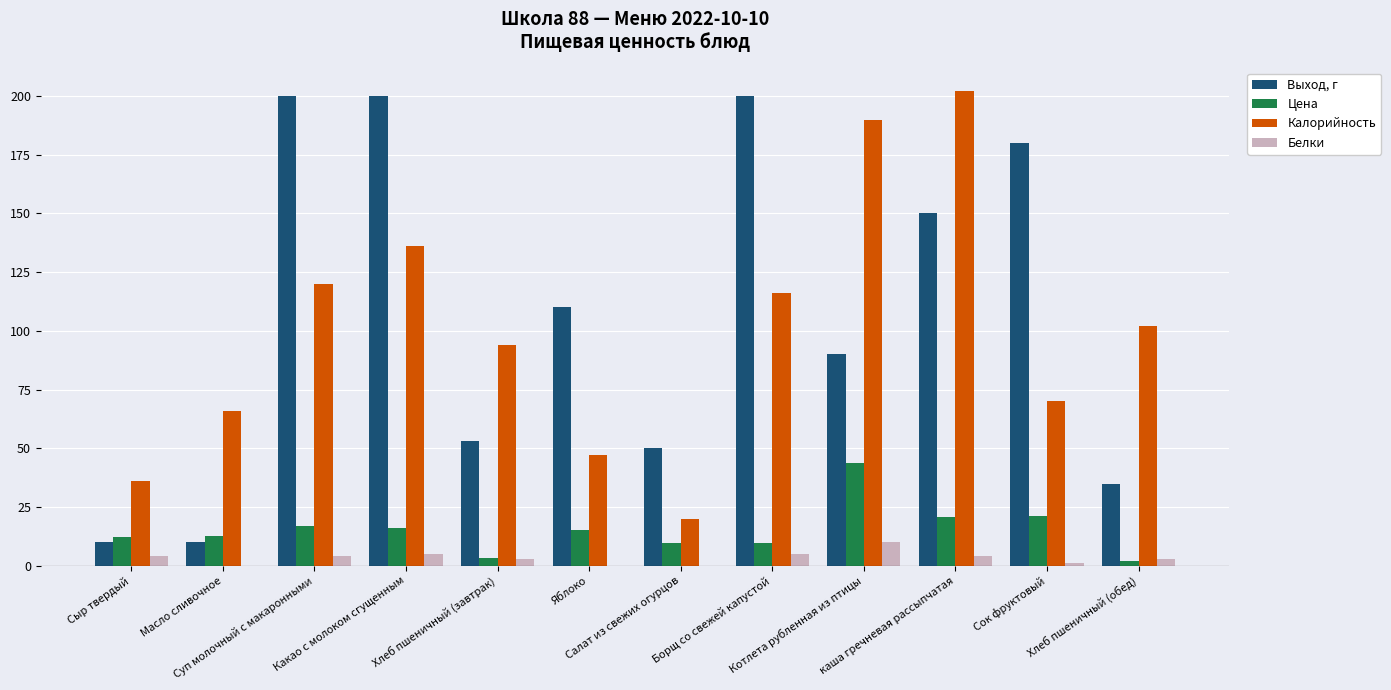

How many groups of bars are there?

12